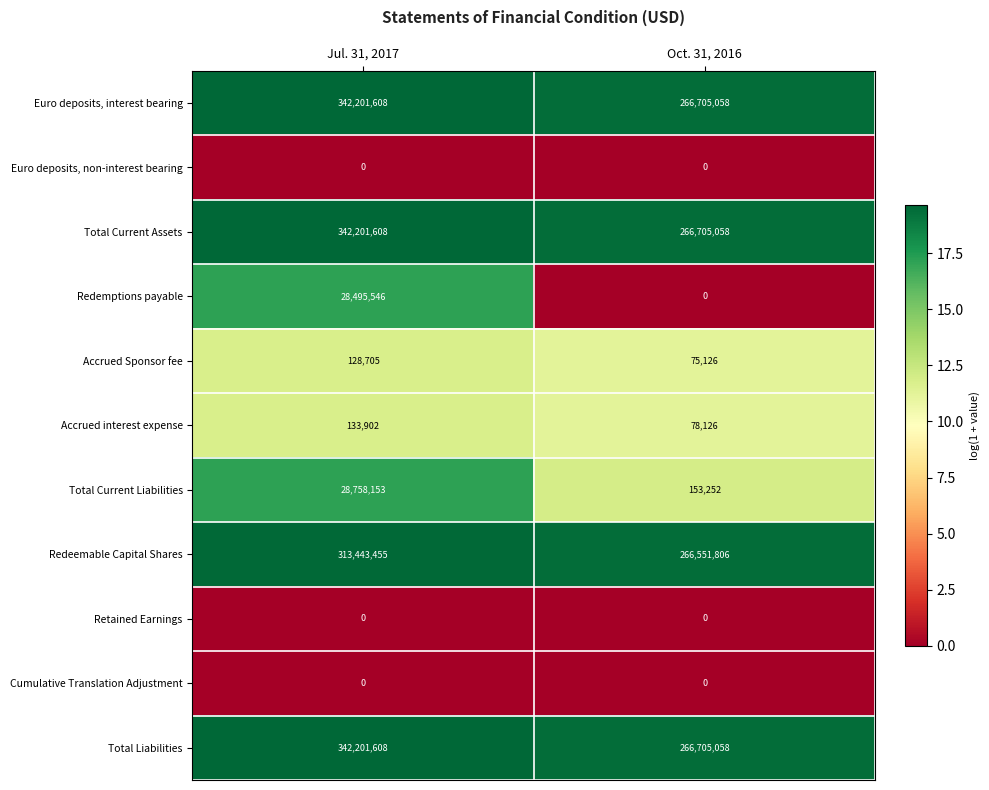

The value of Redeemable Capital Shares at Jul. 31, 2017 is 313443455. True or false?

True